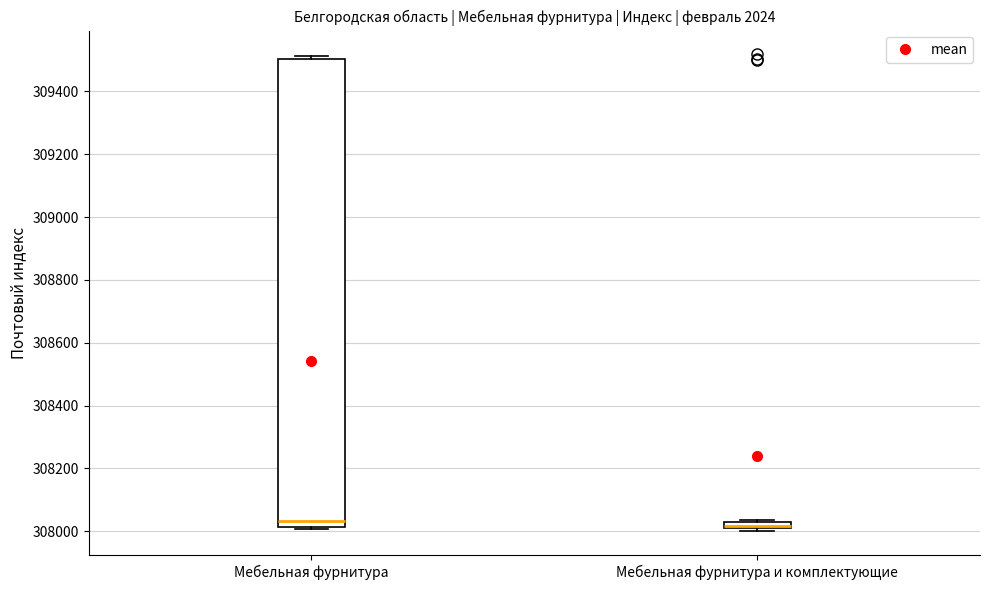

Comparing the boxes themselves (not the whiskers), which one is the tallest?

Мебельная фурнитура